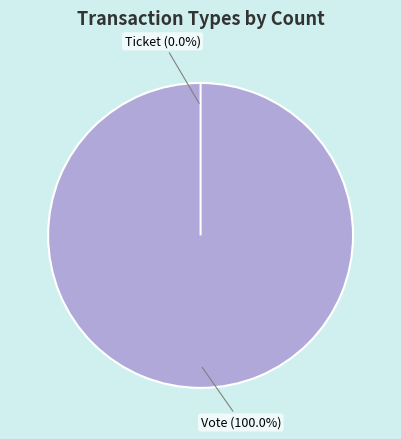

How much of the chart is everything except Ticket?

100.0%